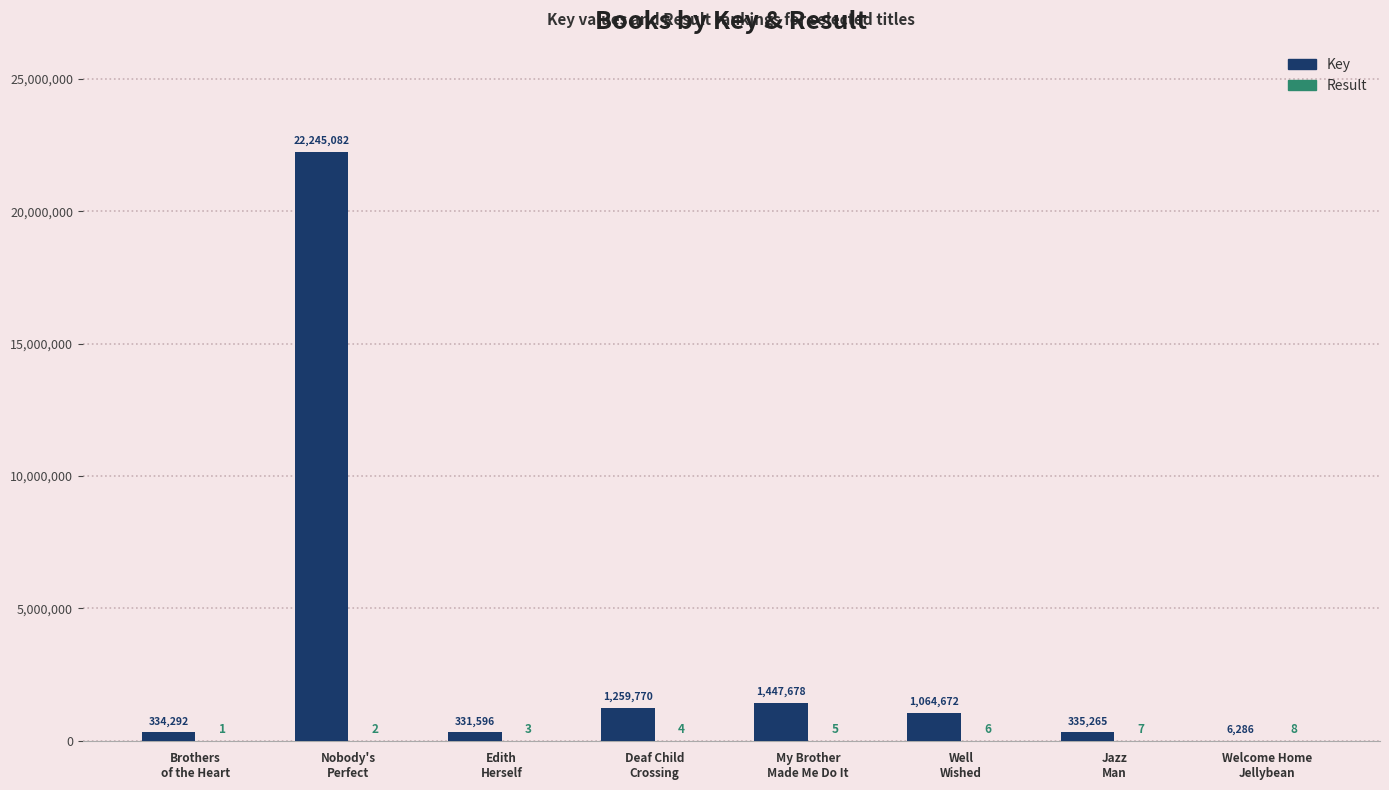

What is the highest value of the Key series?

22245082